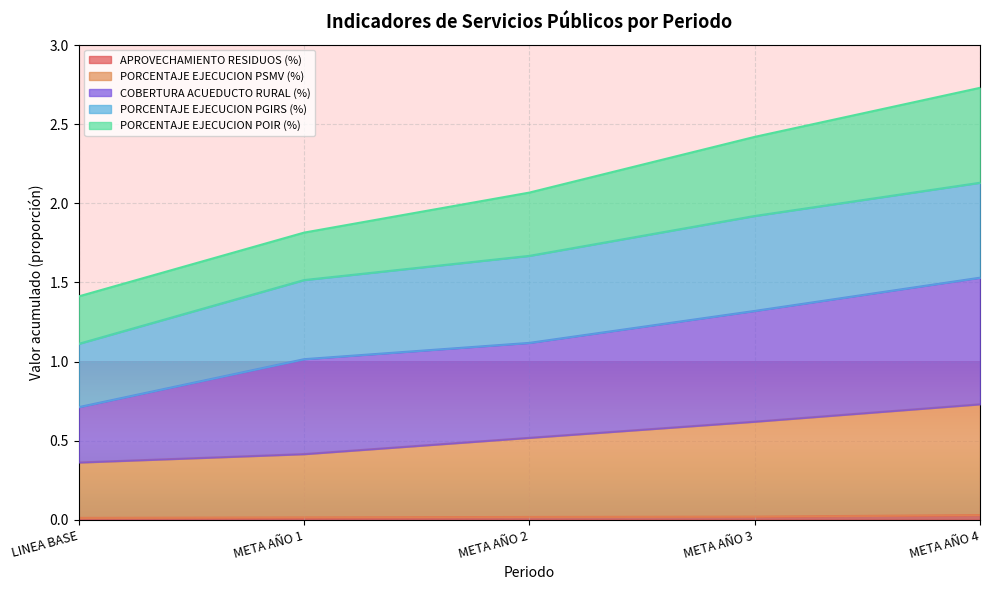

True or false: COBERTURA ACUEDUCTO RURAL (%) and APROVECHAMIENTO RESIDUOS (%) cross at least once.

False